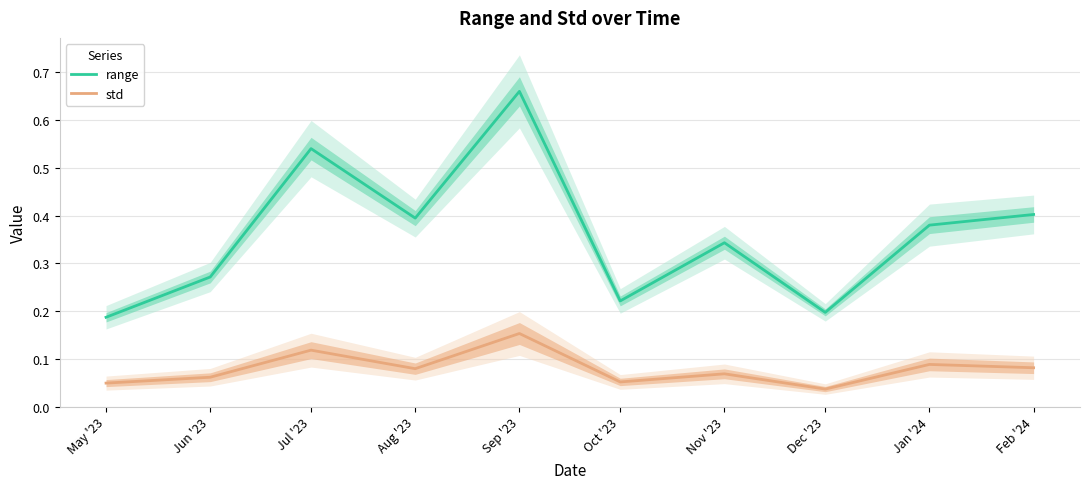

Does the chart have visible grid lines?

Yes